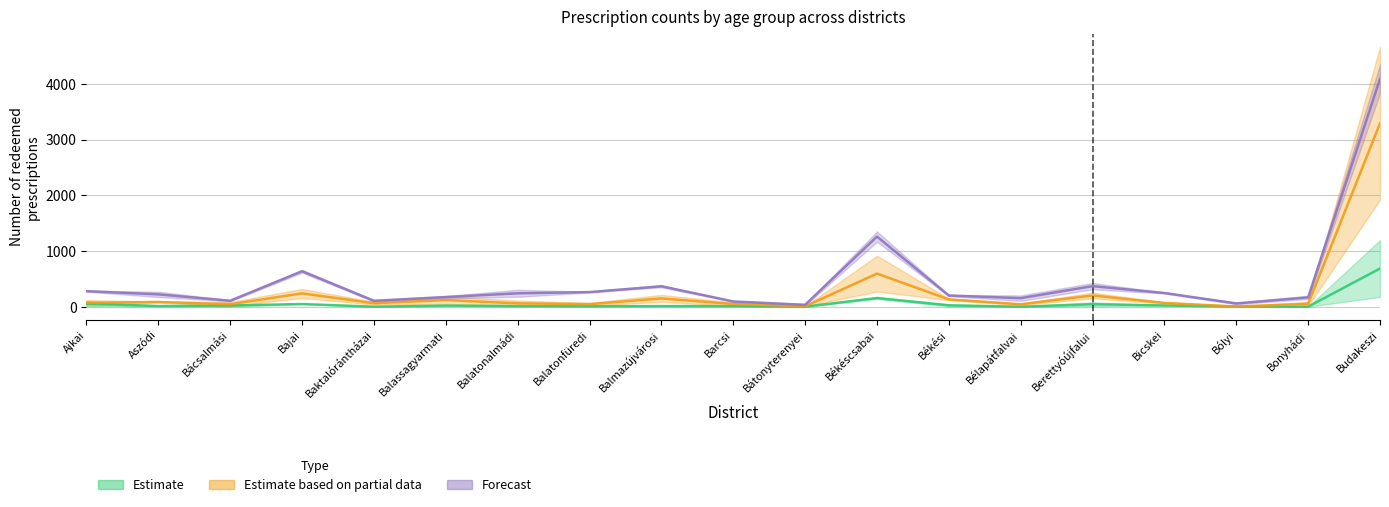

What is the approximate value of 40-49 years at Baktalórántházai?

3.0